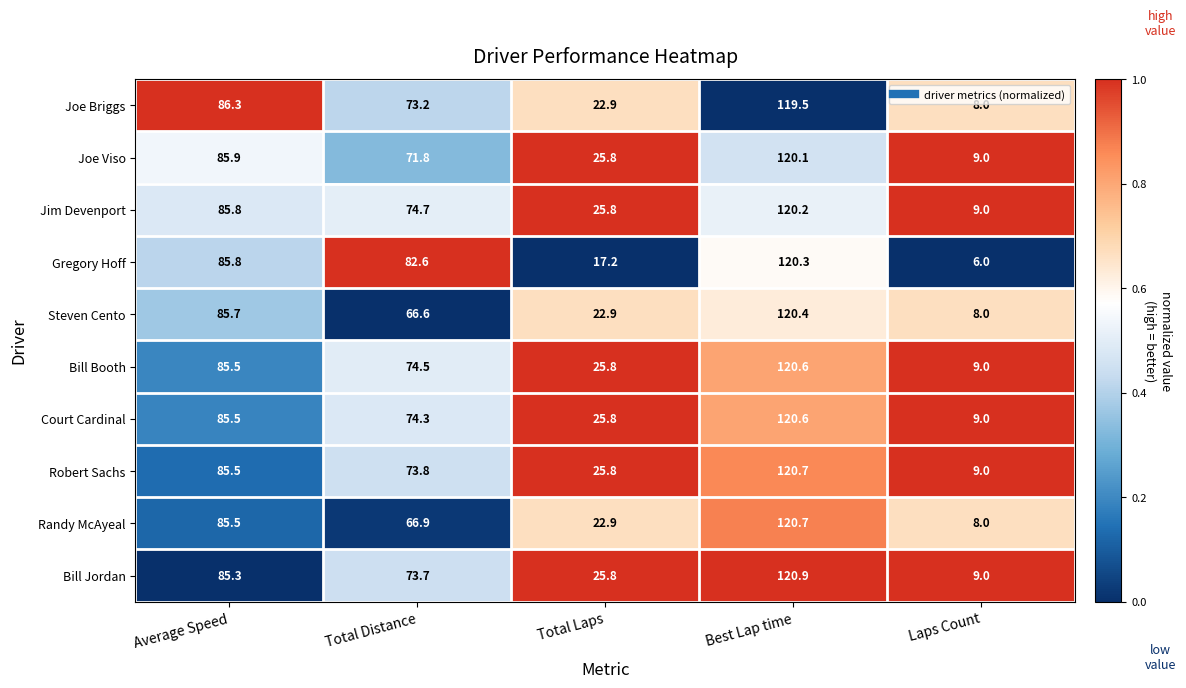

The value of Court Cardinal at Total Distance is 74.3. True or false?

True